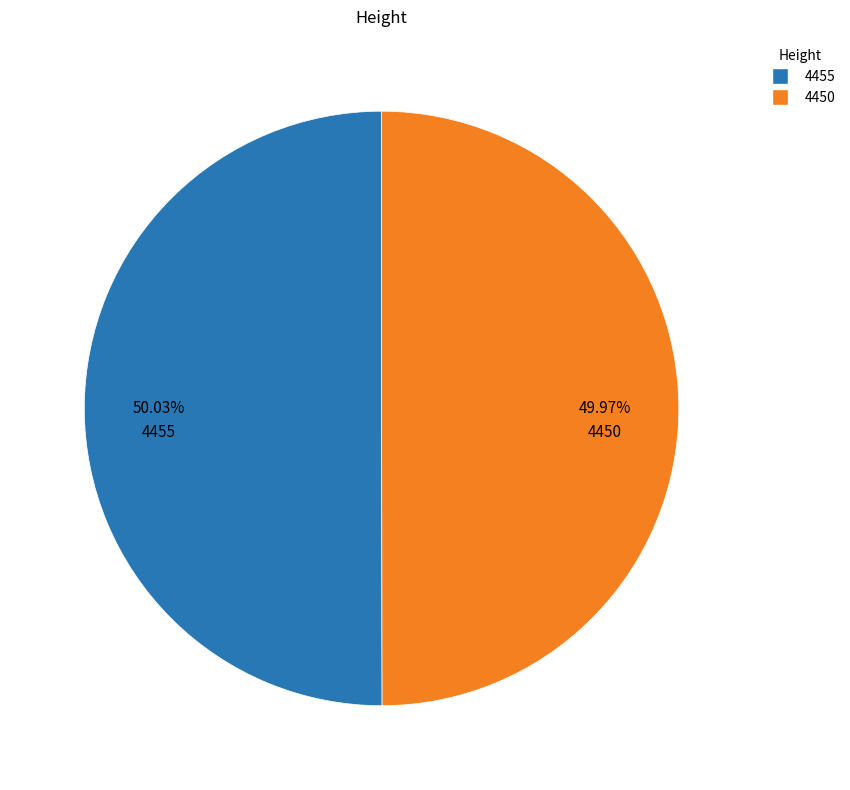

Does any single category account for the majority?

Yes